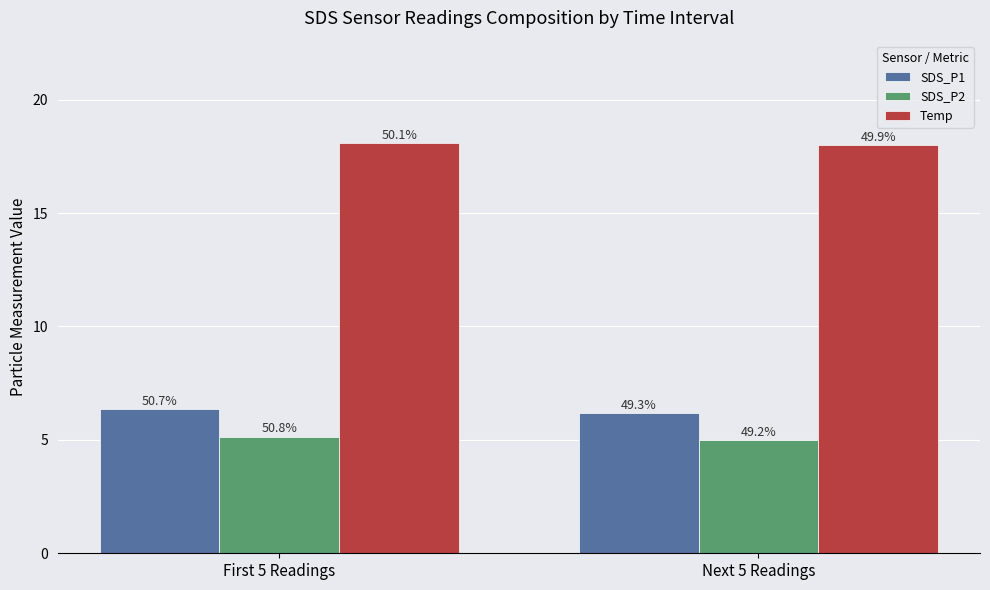

What is the lowest value of the SDS_P1 series?

6.2